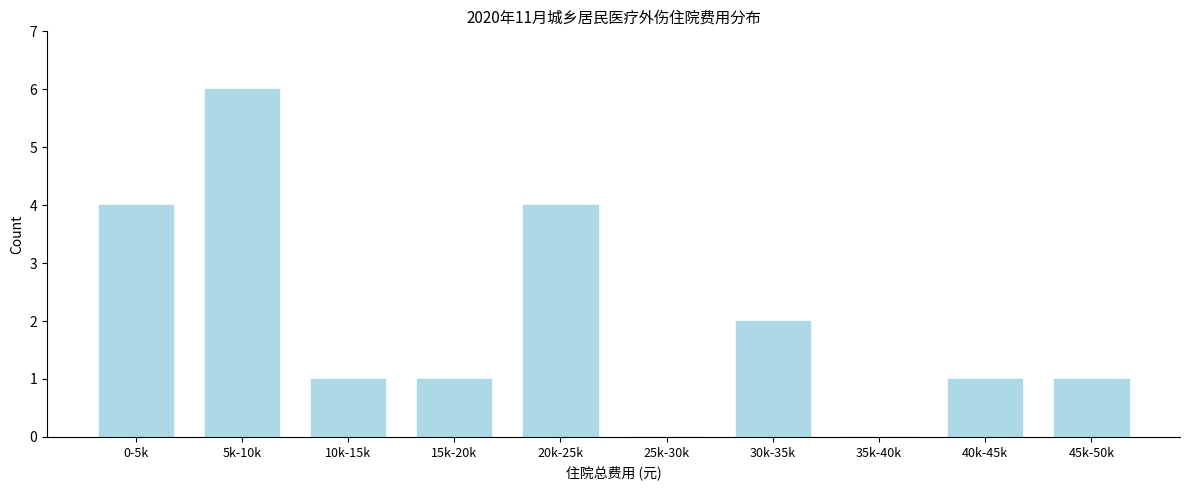

Reading left to right, transcribe all the data shown in this chart.

0-5k=4	5k-10k=6	10k-15k=1	15k-20k=1	20k-25k=4	25k-30k=0	30k-35k=2	35k-40k=0	40k-45k=1	45k-50k=1